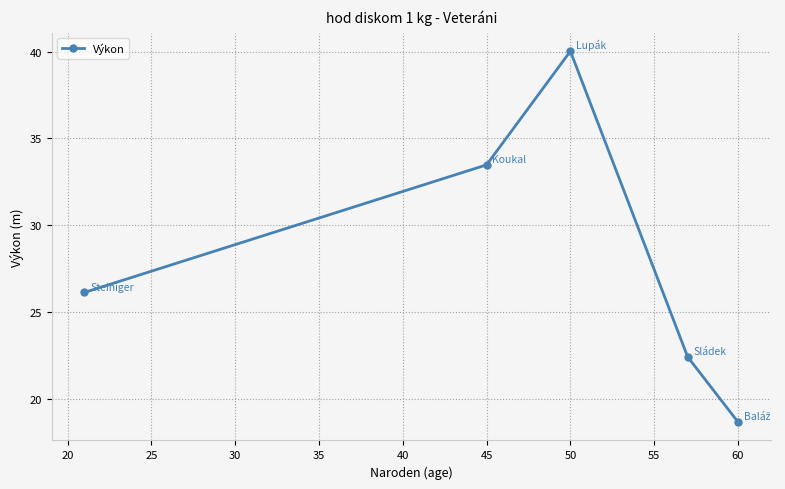

Reading left to right, transcribe all the data shown in this chart.

26.1	33.5	40.0	22.4	18.7